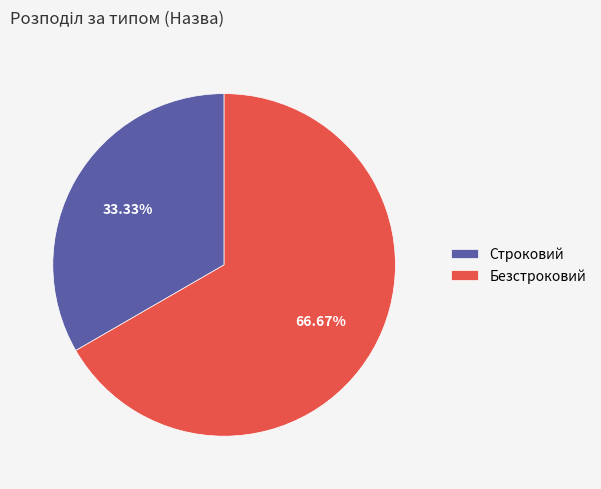

Which slice represents more than half of the pie?

Безстроковий